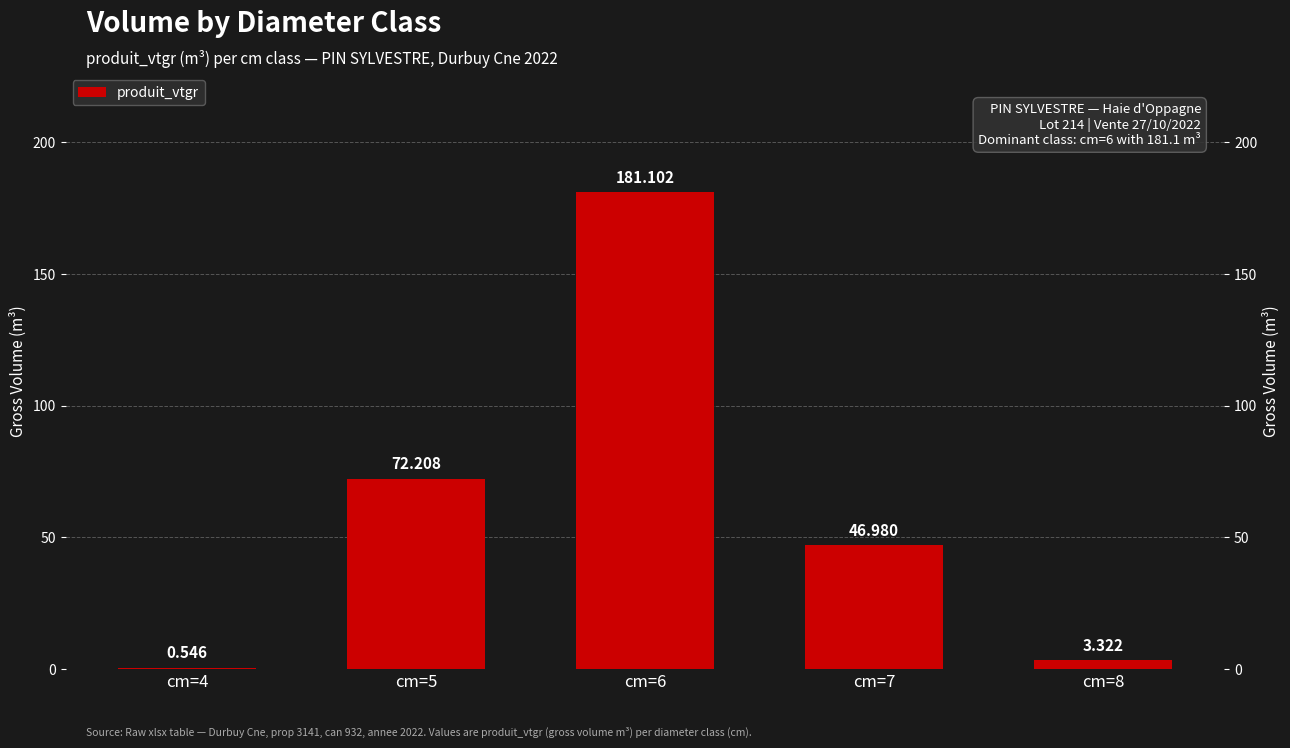

How many bars are there in total?

5